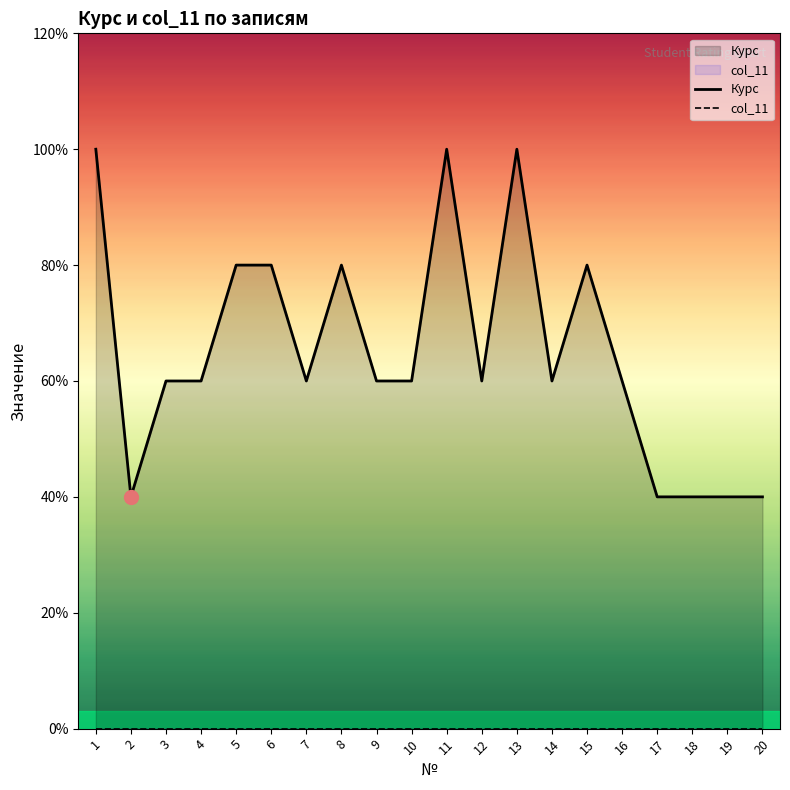

True or false: Курс and col_11 cross at least once.

False